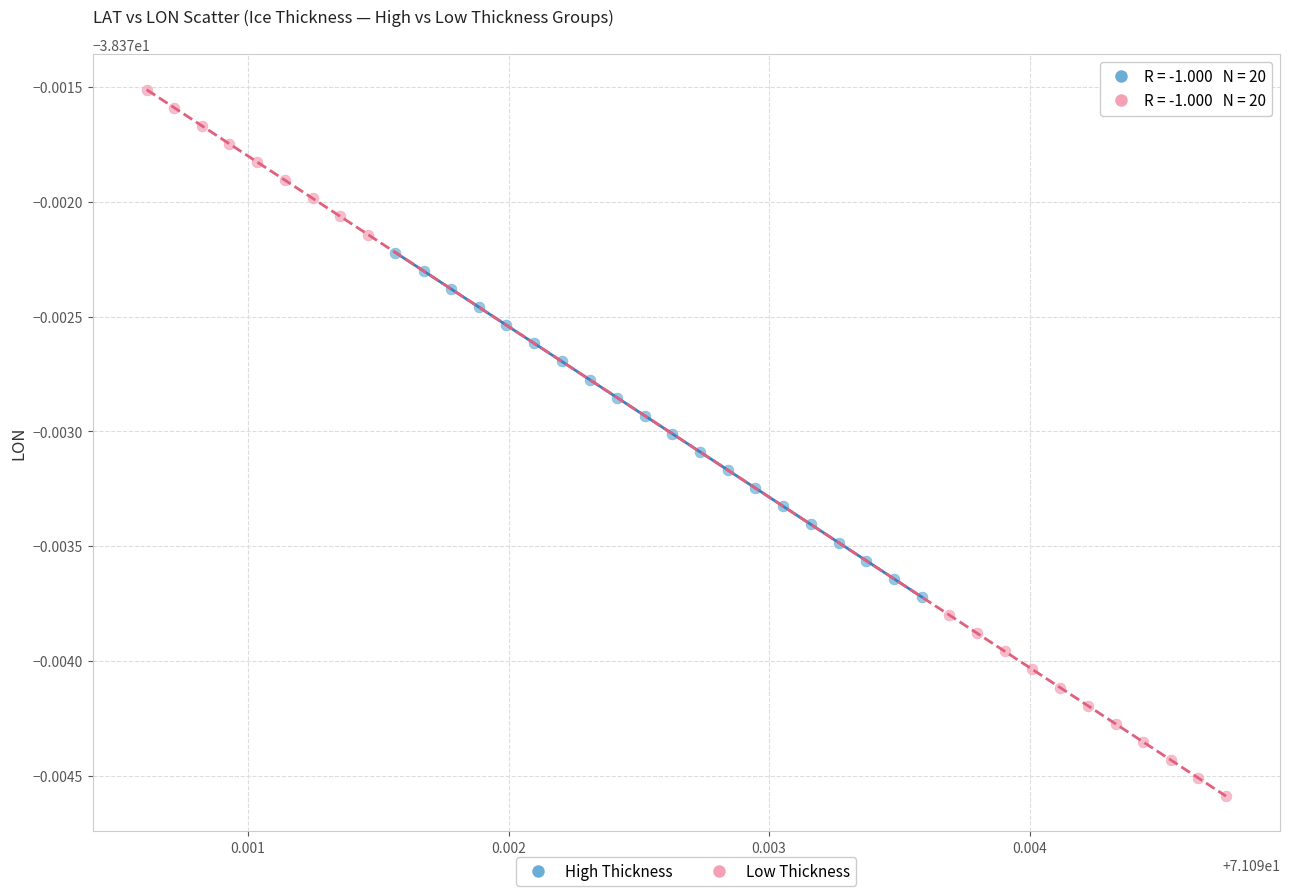

What are all the series names shown in the legend?

High Thickness, Low Thickness